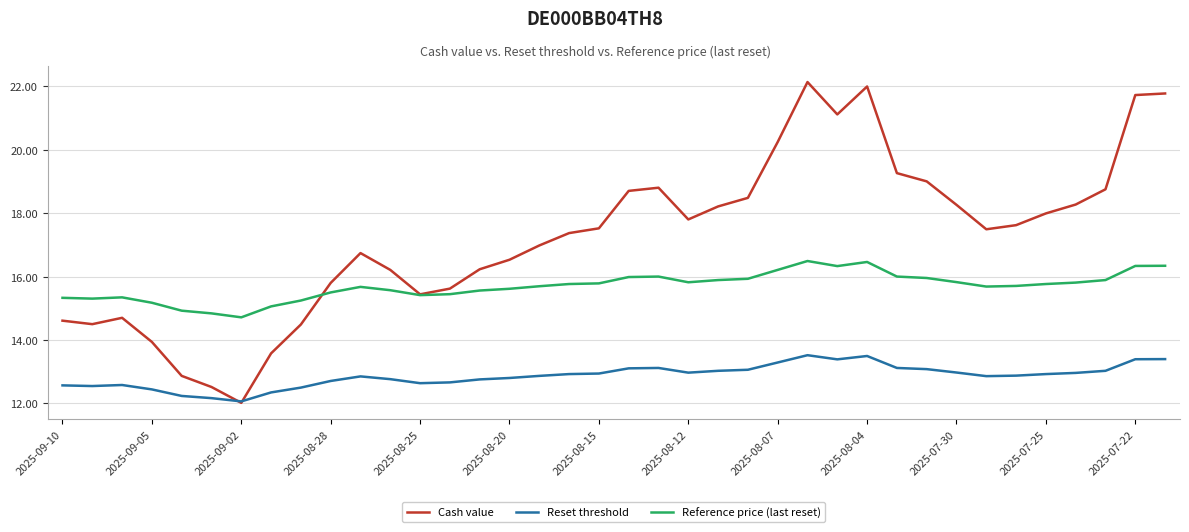

True or false: Reference price (last reset) and Reset threshold intersect in this chart.

False